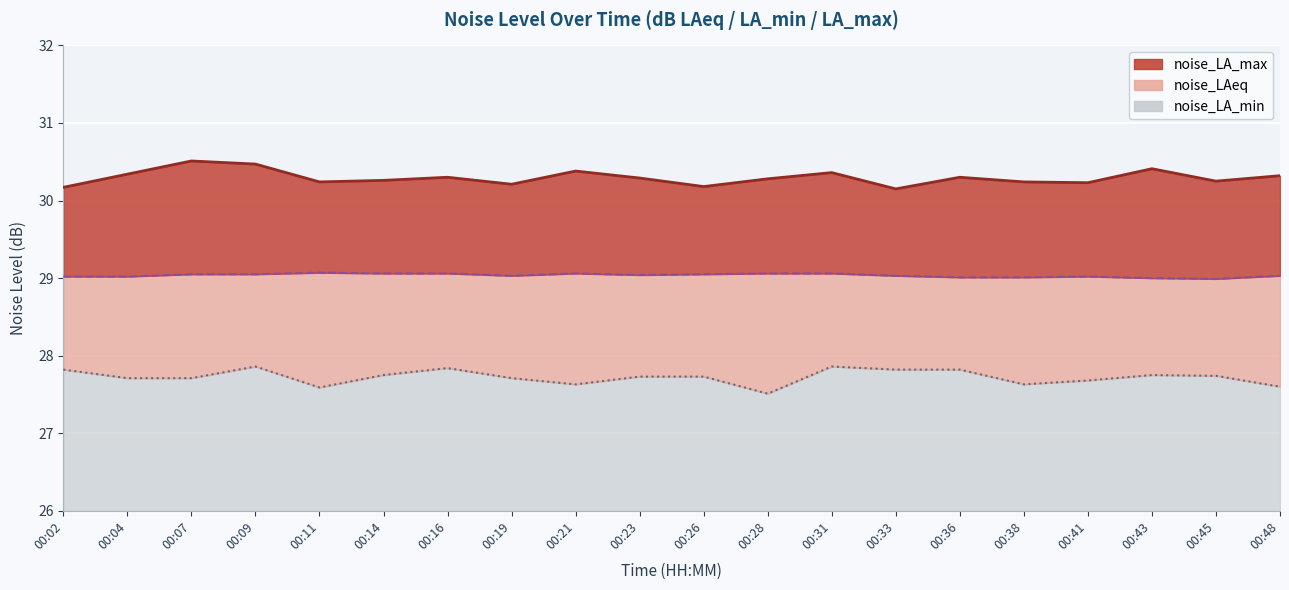

Which series has the largest total across all categories?

noise_LA_max